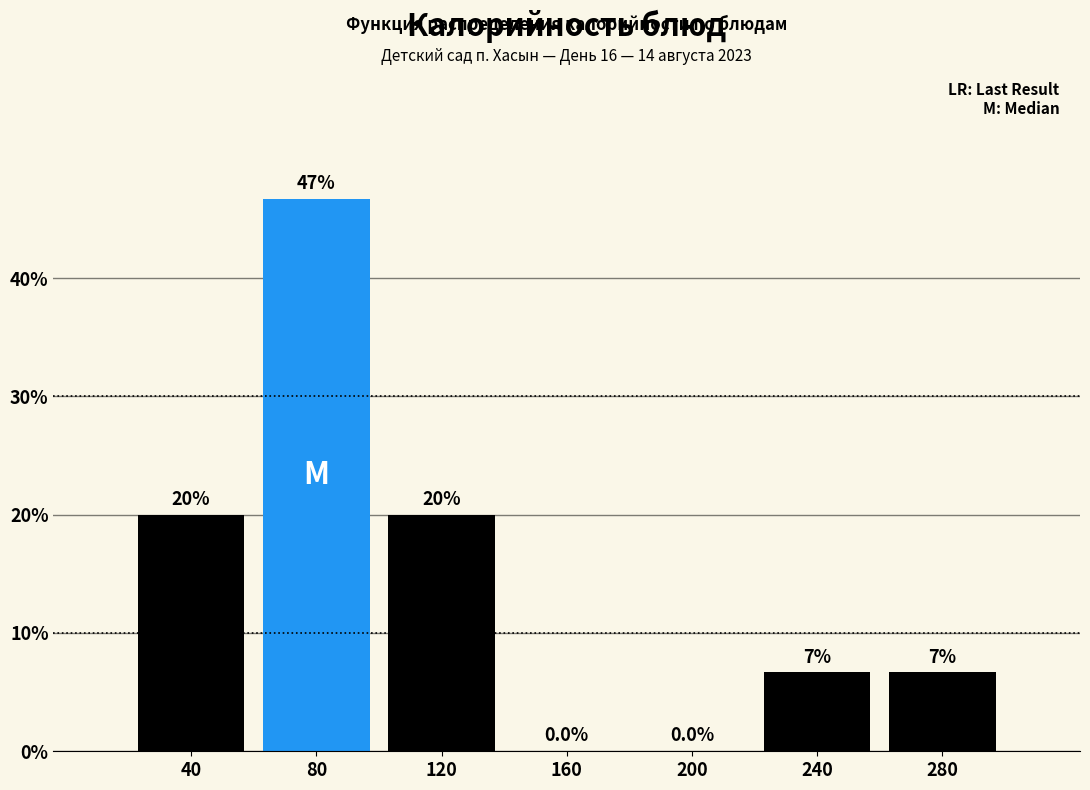

Reading right to left, what are all the values shown in this chart?

280=6.7	240=6.7	200=0.0	160=0.0	120=20.0	80=46.7	40=20.0